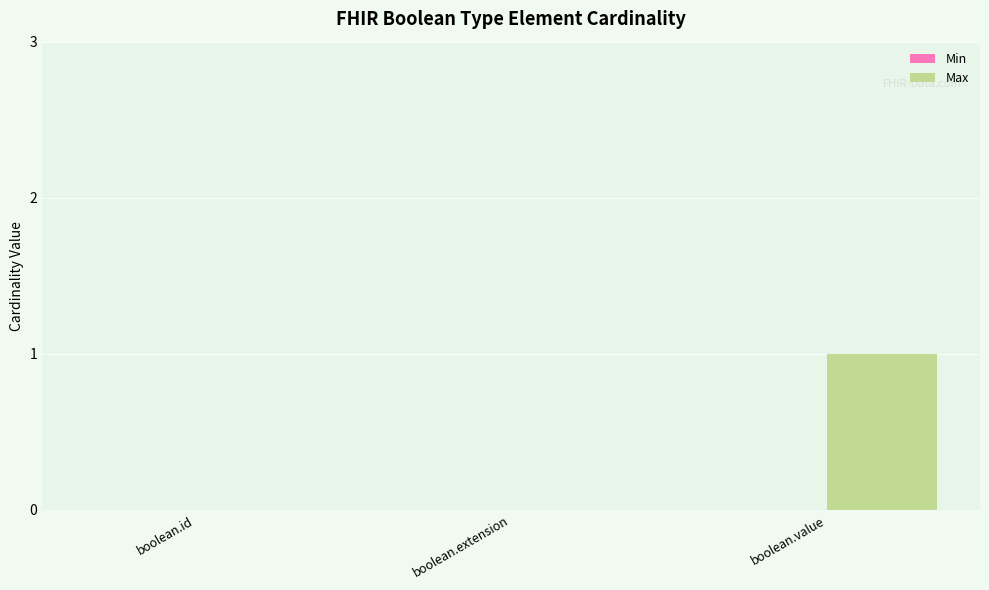

Is it true that the value at boolean.extension is 0?

True